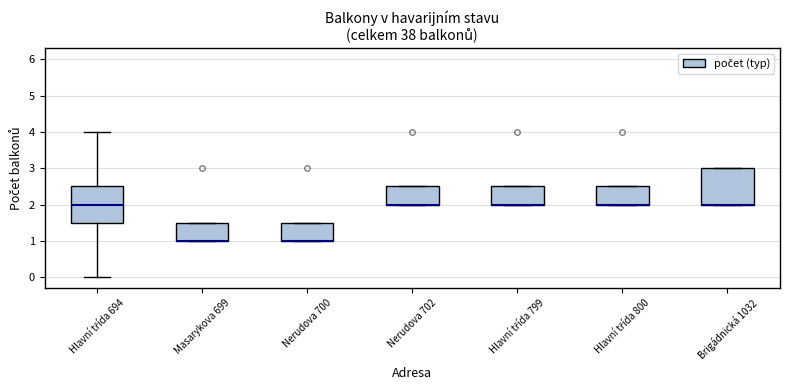

Reading left to right, read every box against the y-axis: the position of its median line, the range the box covers, and the ends of its whiskers. The values are not printed on the chart, so give them approximately, as read against the axis.

Hlavní třída 694: median 2.0, box 1.5 to 2.5, whiskers 0.0 to 4.0
Masarykova 699: median 1.0 (drawn on the box's lower edge), box 1.0 to 1.5, whiskers 1.0 to 1.5
Nerudova 700: median 1.0 (drawn on the box's lower edge), box 1.0 to 1.5, whiskers 1.0 to 1.5
Nerudova 702: median 2.0 (drawn on the box's lower edge), box 2.0 to 2.5, whiskers 2.0 to 2.5
Hlavní třída 799: median 2.0 (drawn on the box's lower edge), box 2.0 to 2.5, whiskers 2.0 to 2.5
Hlavní třída 800: median 2.0 (drawn on the box's lower edge), box 2.0 to 2.5, whiskers 2.0 to 2.5
Brigádnická 1032: median 2.0 (drawn on the box's lower edge), box 2.0 to 3.0, whiskers 2.0 to 3.0